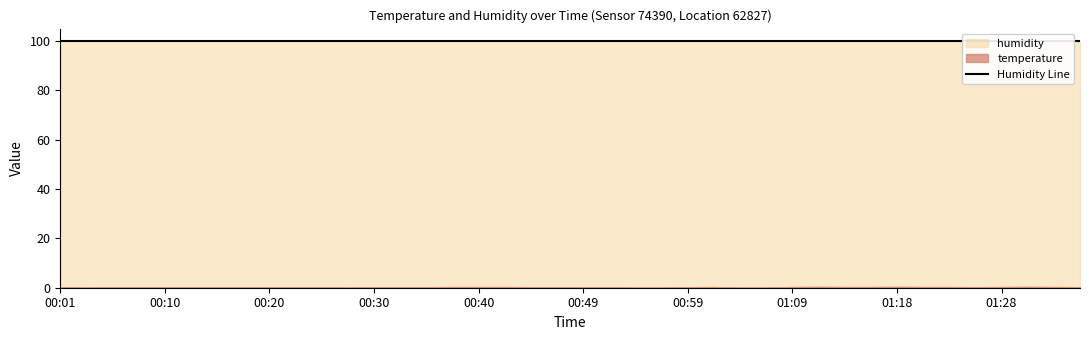

How many values in the temperature series exceed 0?

34